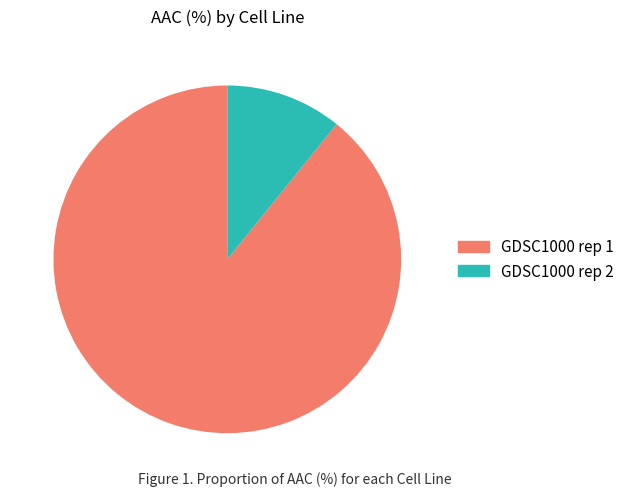

Is the sum of GDSC1000 rep 1 and GDSC1000 rep 2 greater than half?

Yes